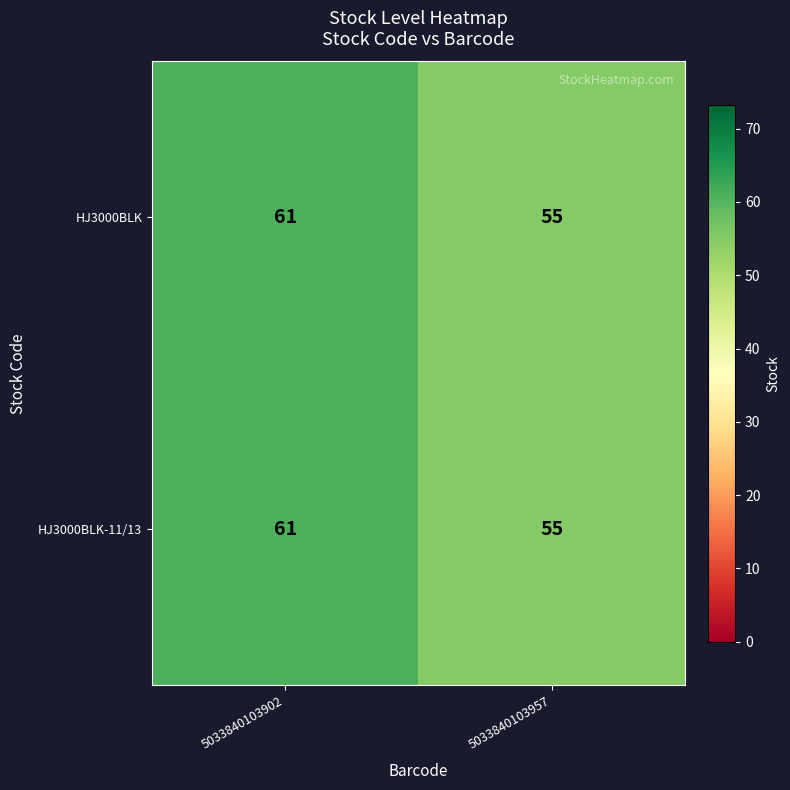

Rank the categories by HJ3000BLK value from lowest to highest.

5033840103957, 5033840103902